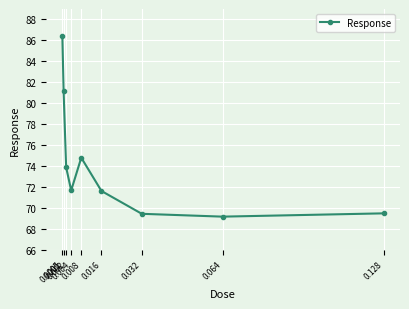

Approximately how many times larger is the value at 0.002 compared to 0.008?

1.0